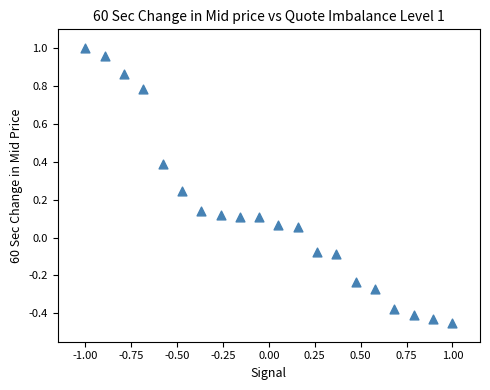

What is the range of X values (max minus min)?

2.0